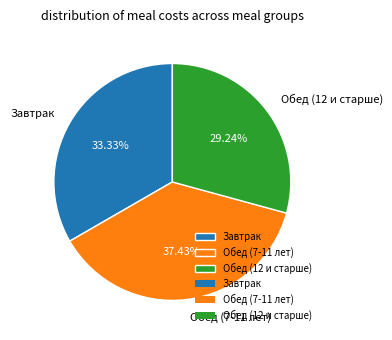

How many slices are in this pie chart?

3